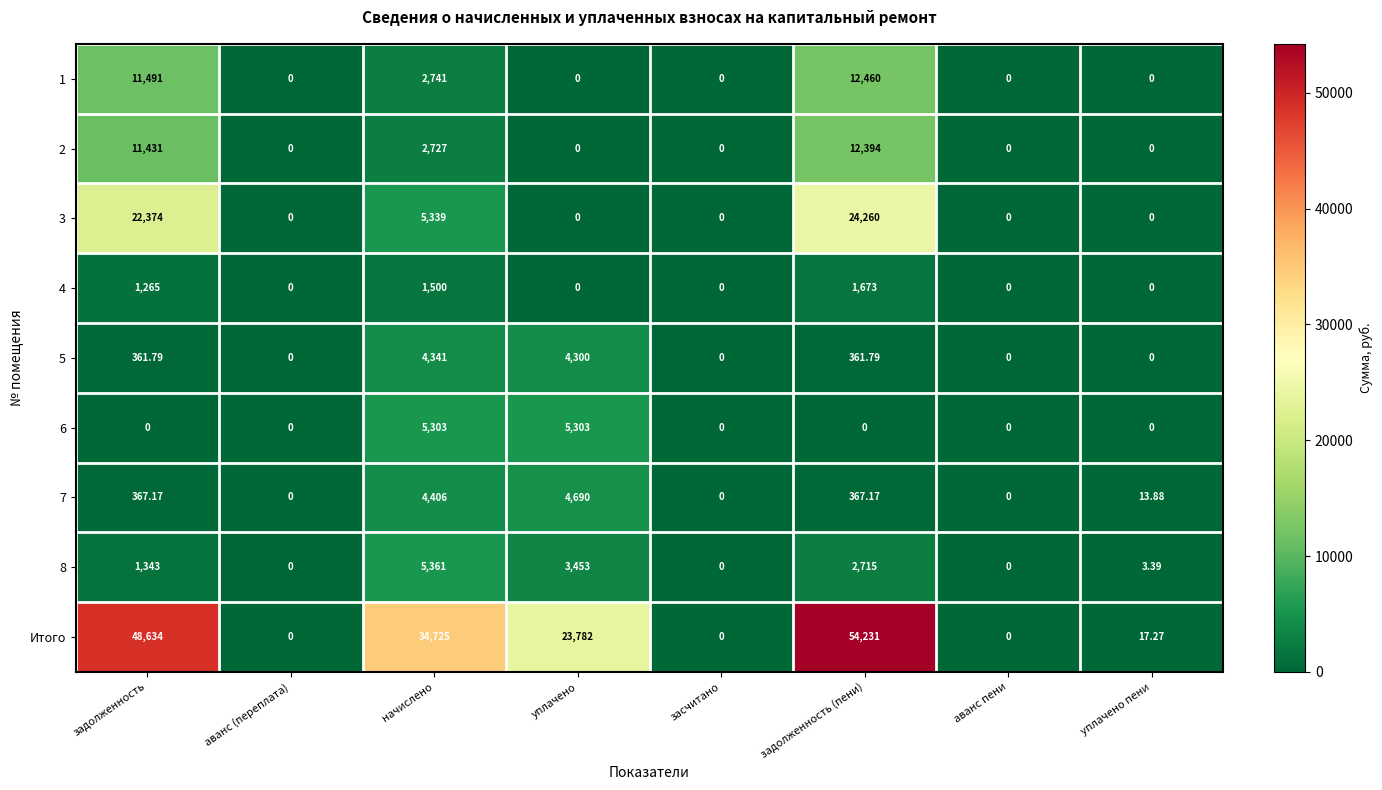

Which series changed the most between задолженность (пени) and уплачено пени?

Итого